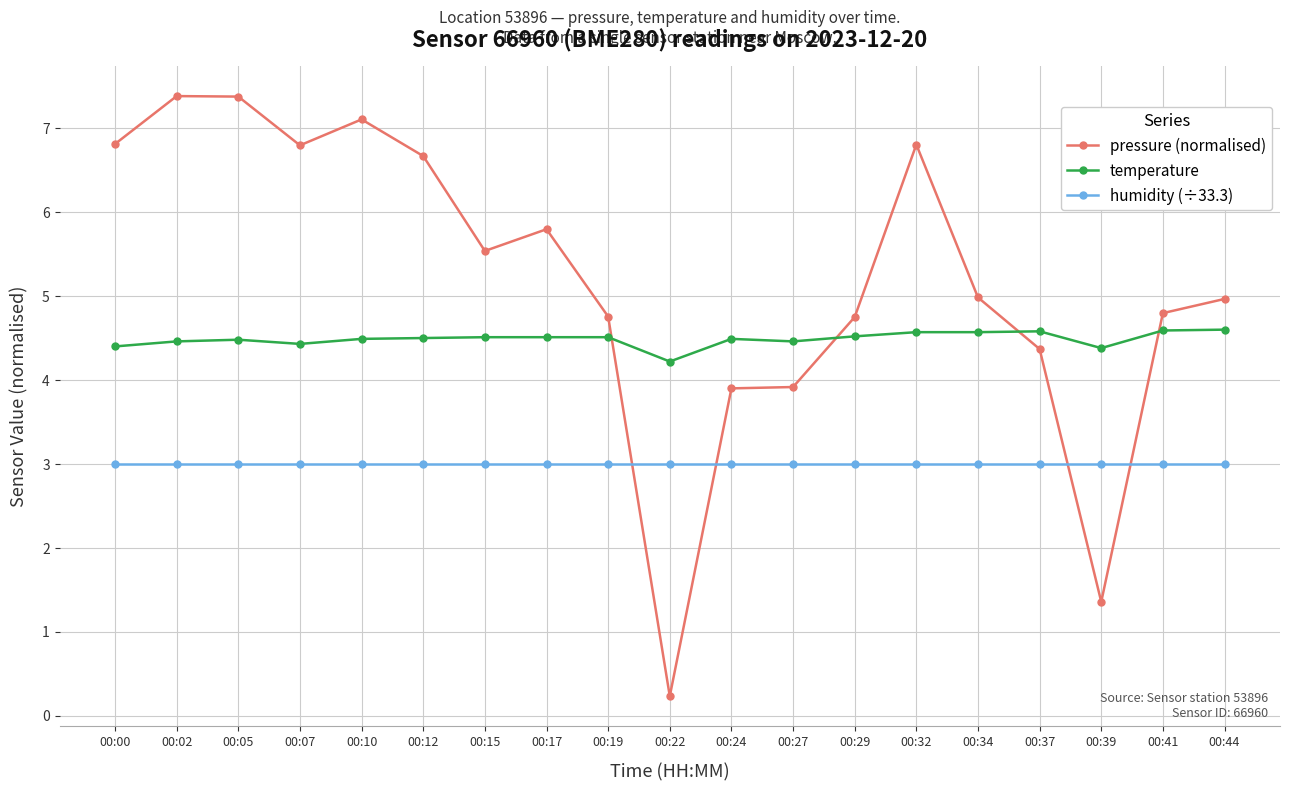

Is this an area chart (filled region under the line)?

No